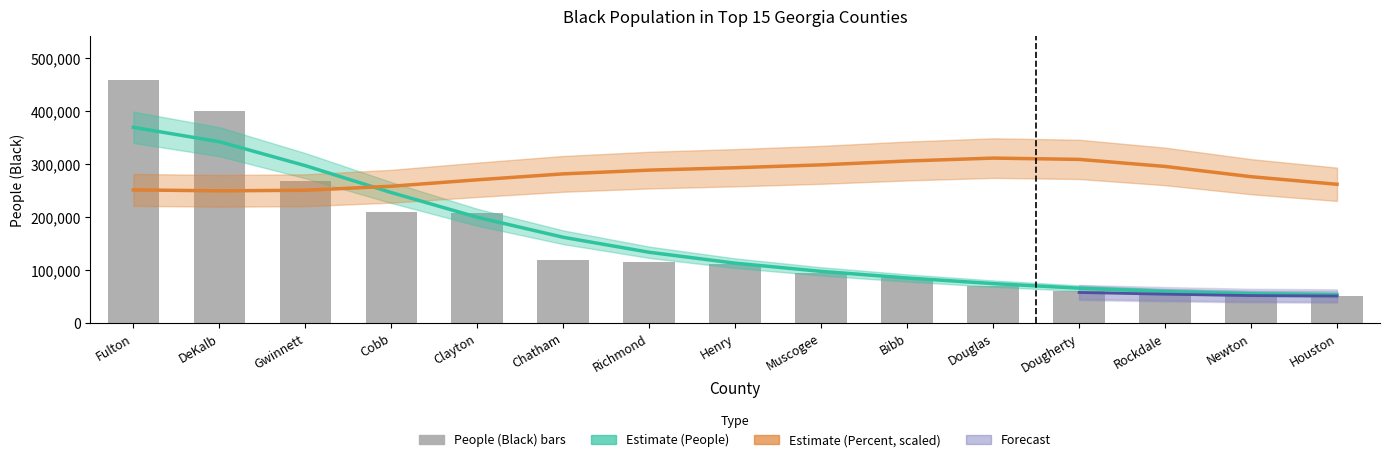

Read the value at Fulton, to the nearest 100.

458500